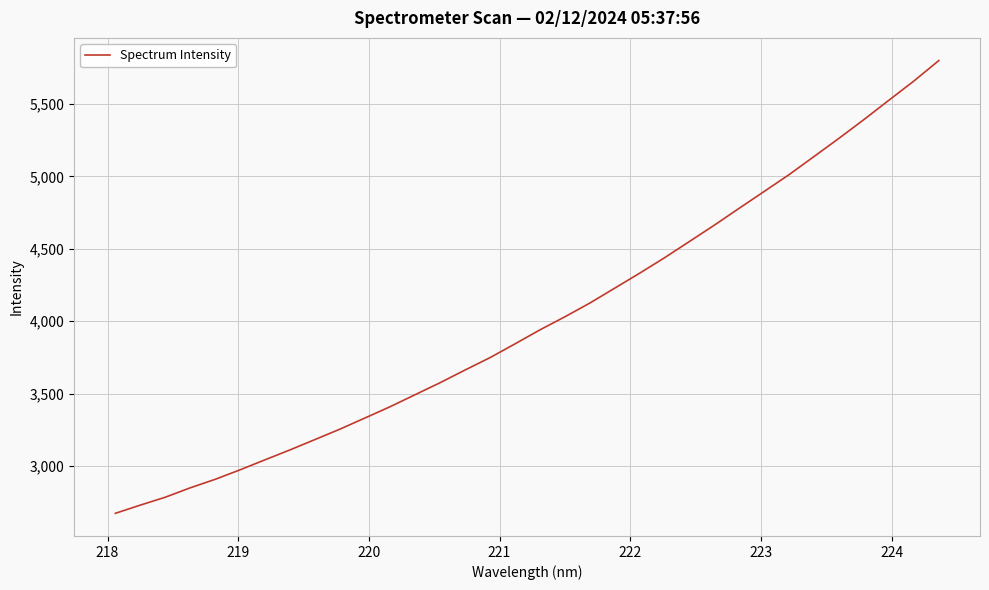

How many lines are shown in the chart?

1